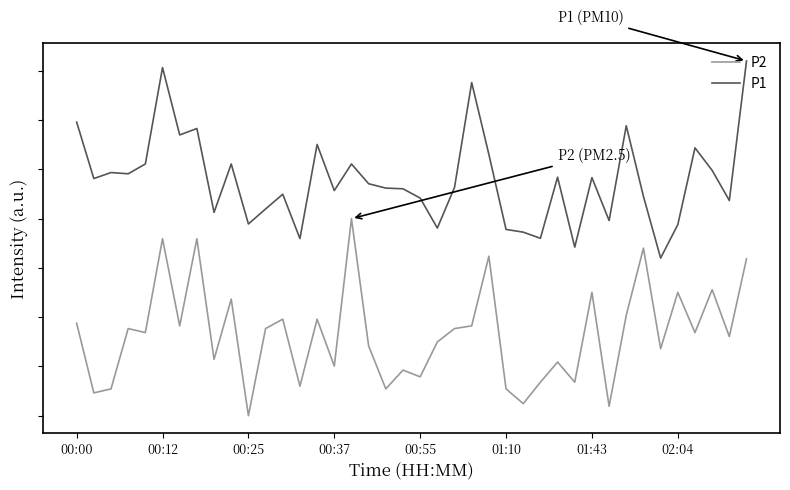

Does the chart have visible grid lines?

No